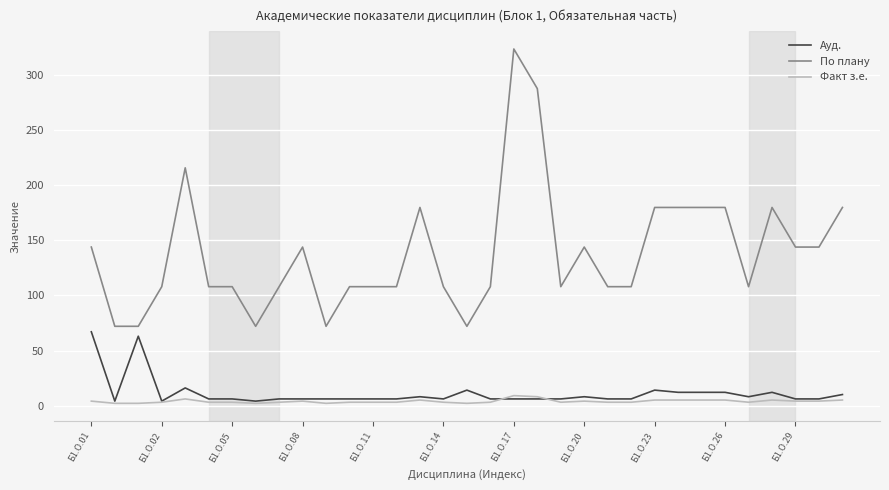

What is the maximum value shown in the chart?

324